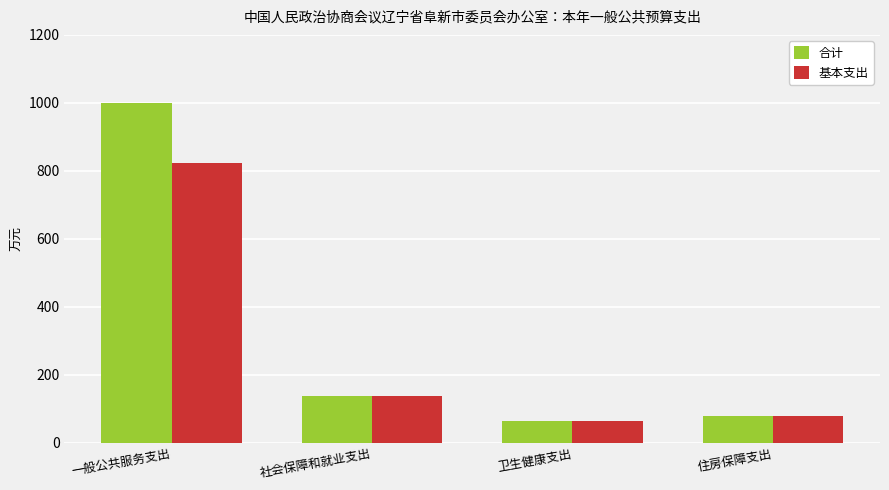

What is the highest value of the 基本支出 series?

824.2